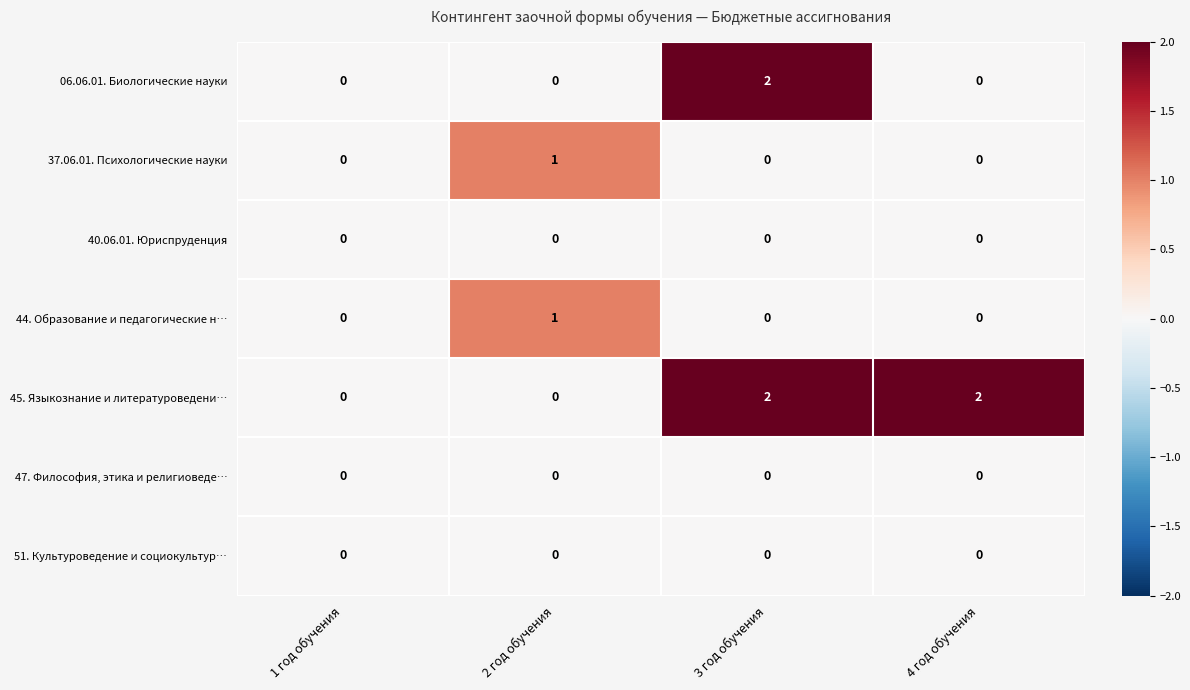

Is the value of 47. Философия, этика и религиоведе… at 4 год обучения greater than the value of 45. Языкознание и литературоведени… at 4 год обучения?

No